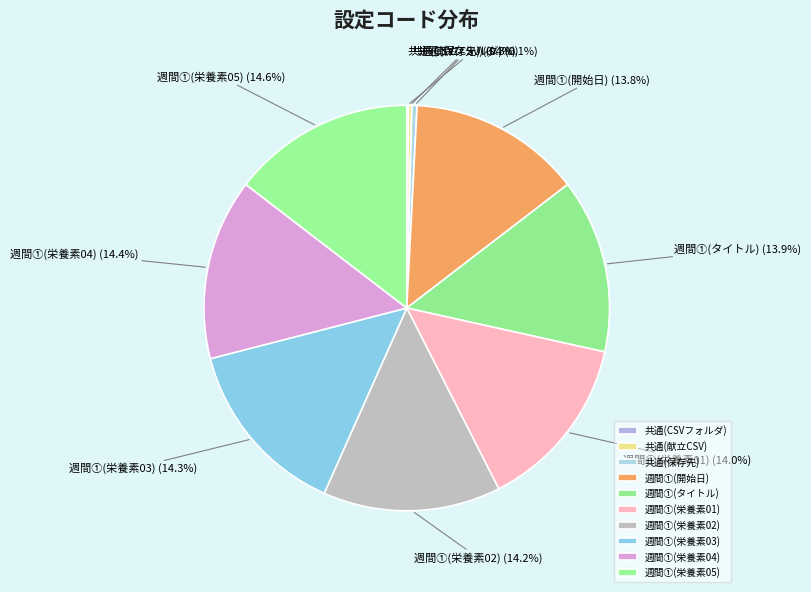

Does any single category account for the majority?

No